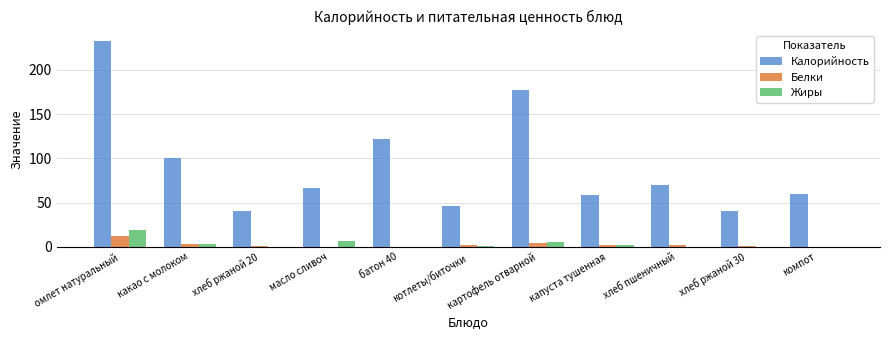

Is it true that Калорийность equals 35.0 at масло сливоч?

False